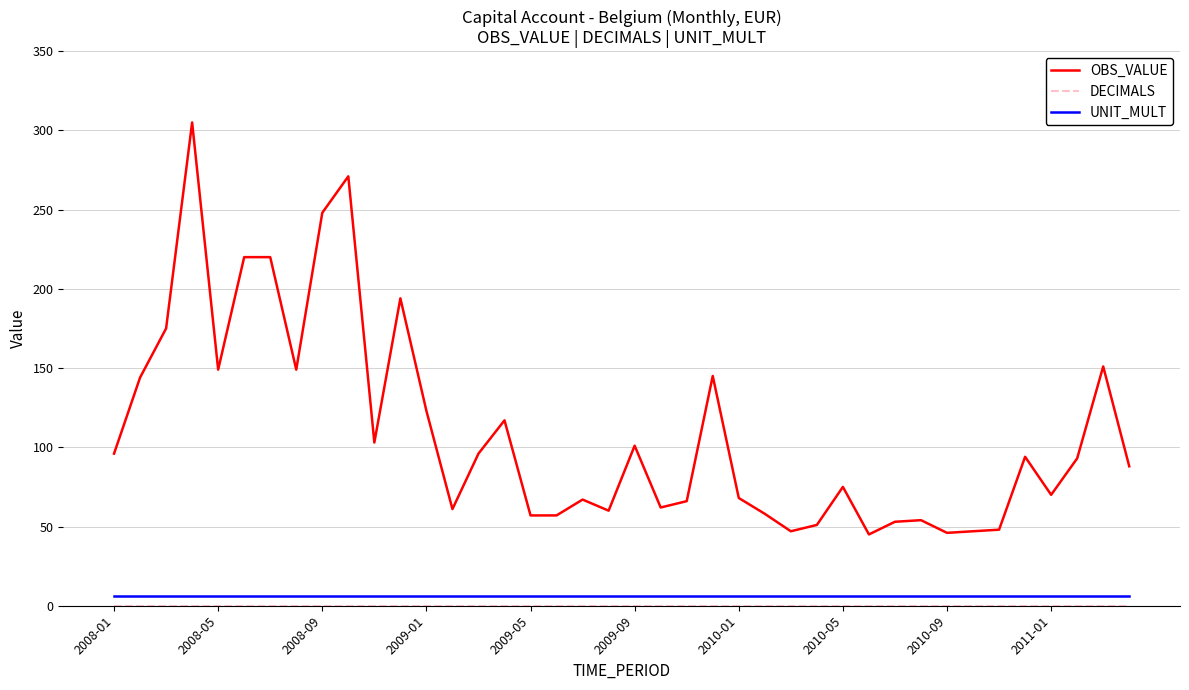

Which series has the widest spread of values?

OBS_VALUE